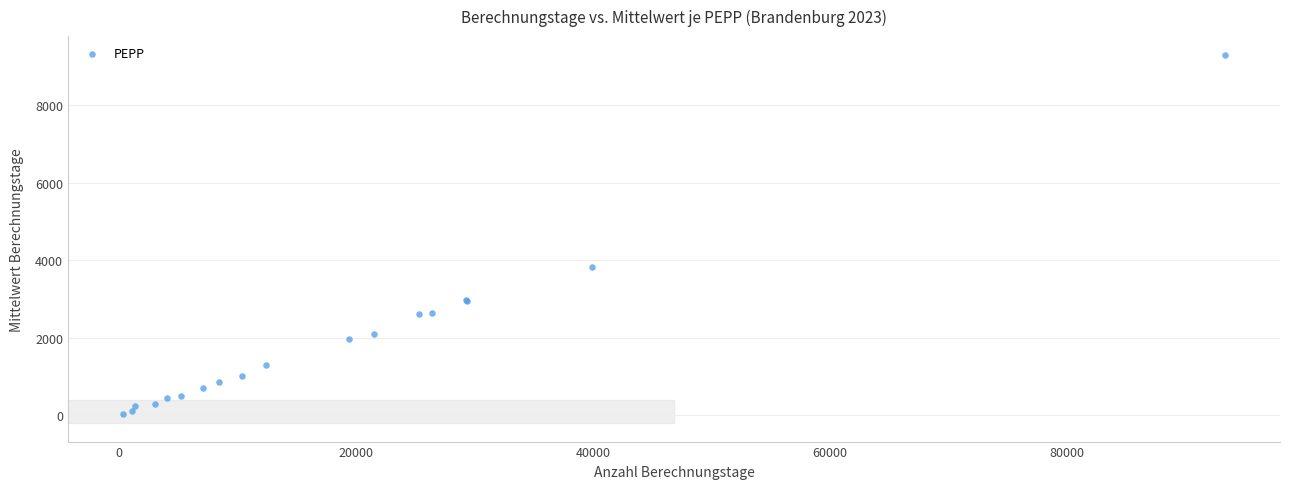

What Y value in the scatter plot is closest to 4667?

3833.3